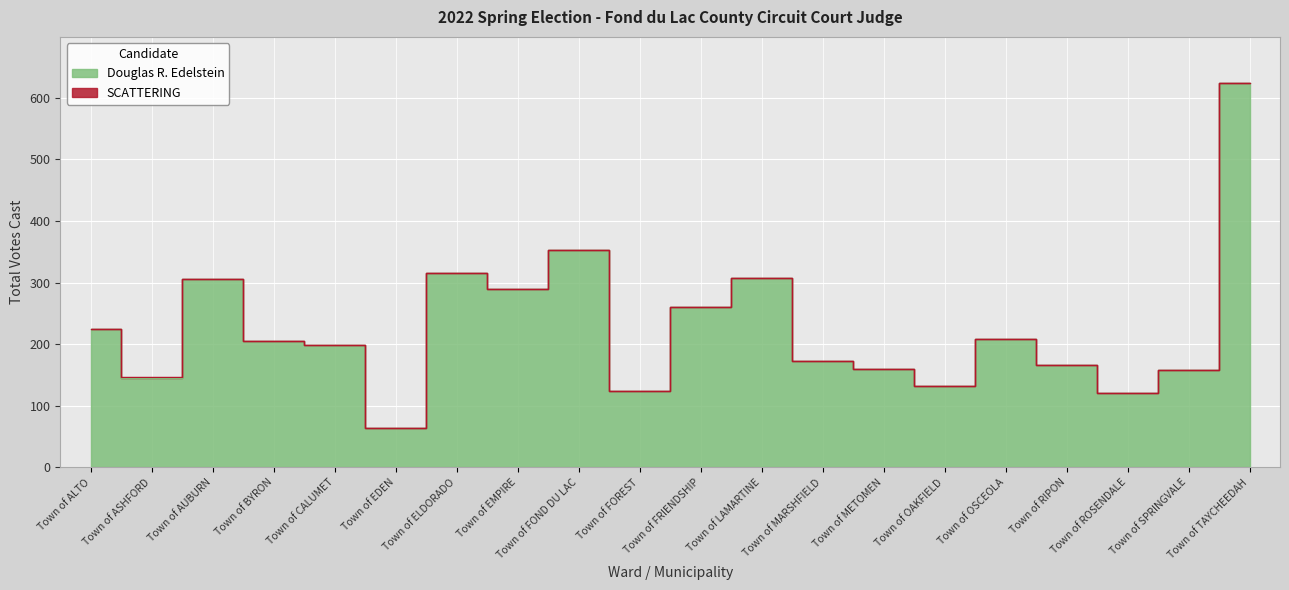

What is the label of the 12th point from the left?

Town of LAMARTINE